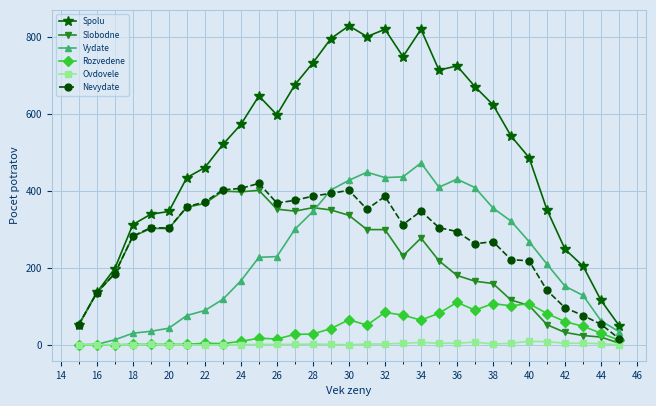

How many intersections are there between Slobodne and Vydate?

1